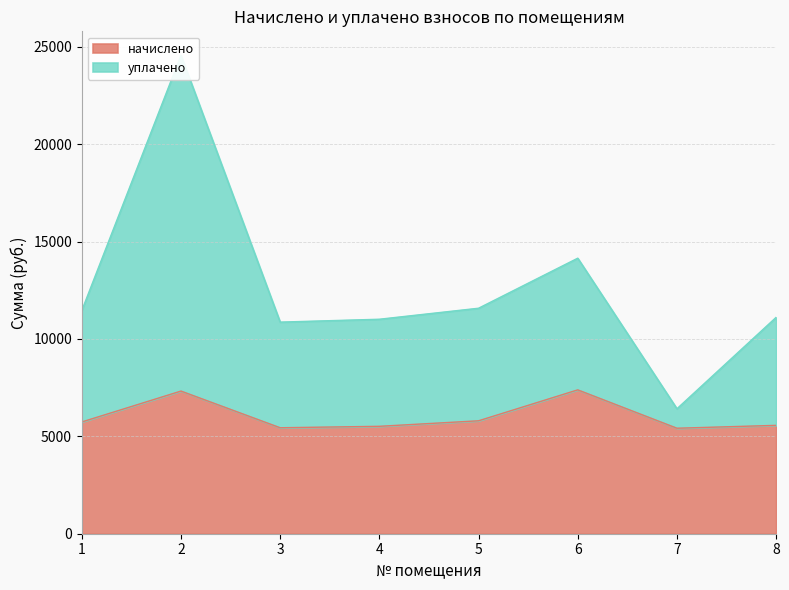

How many series are shown in this chart?

2